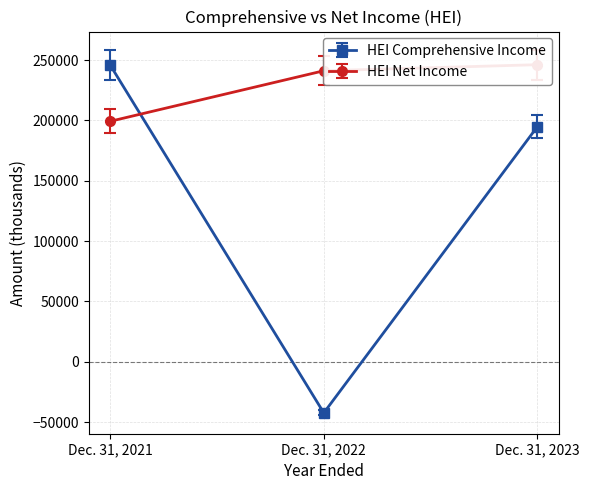

What value does the HEI Comprehensive Income series have at Dec. 31, 2022?

-42357